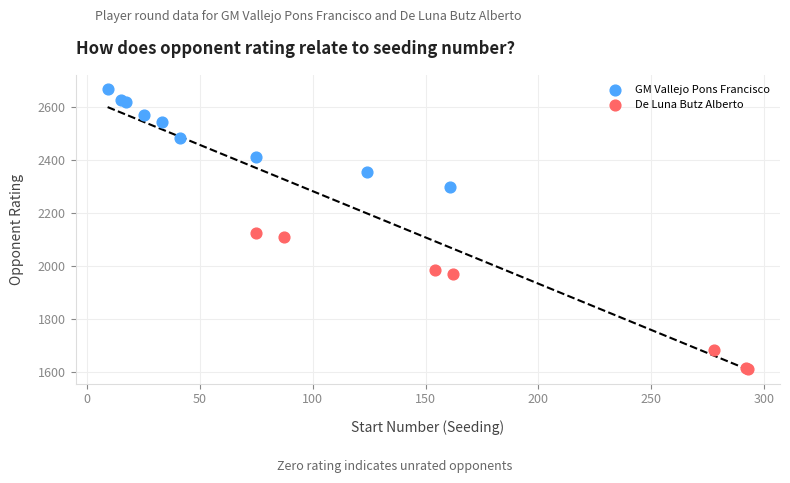

Which series reaches the maximum Y coordinate?

GM Vallejo Pons Francisco